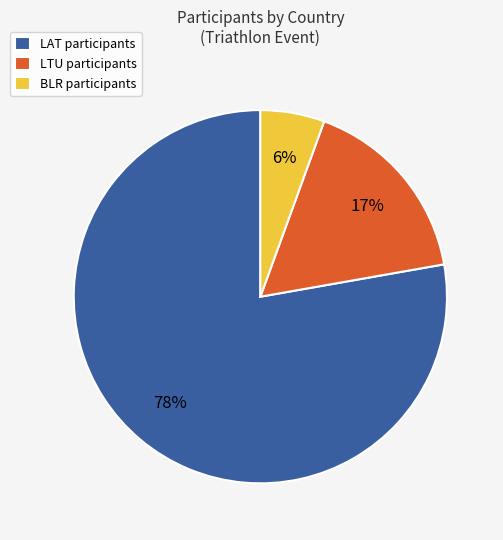

Which has a higher value, LAT or BLR?

LAT